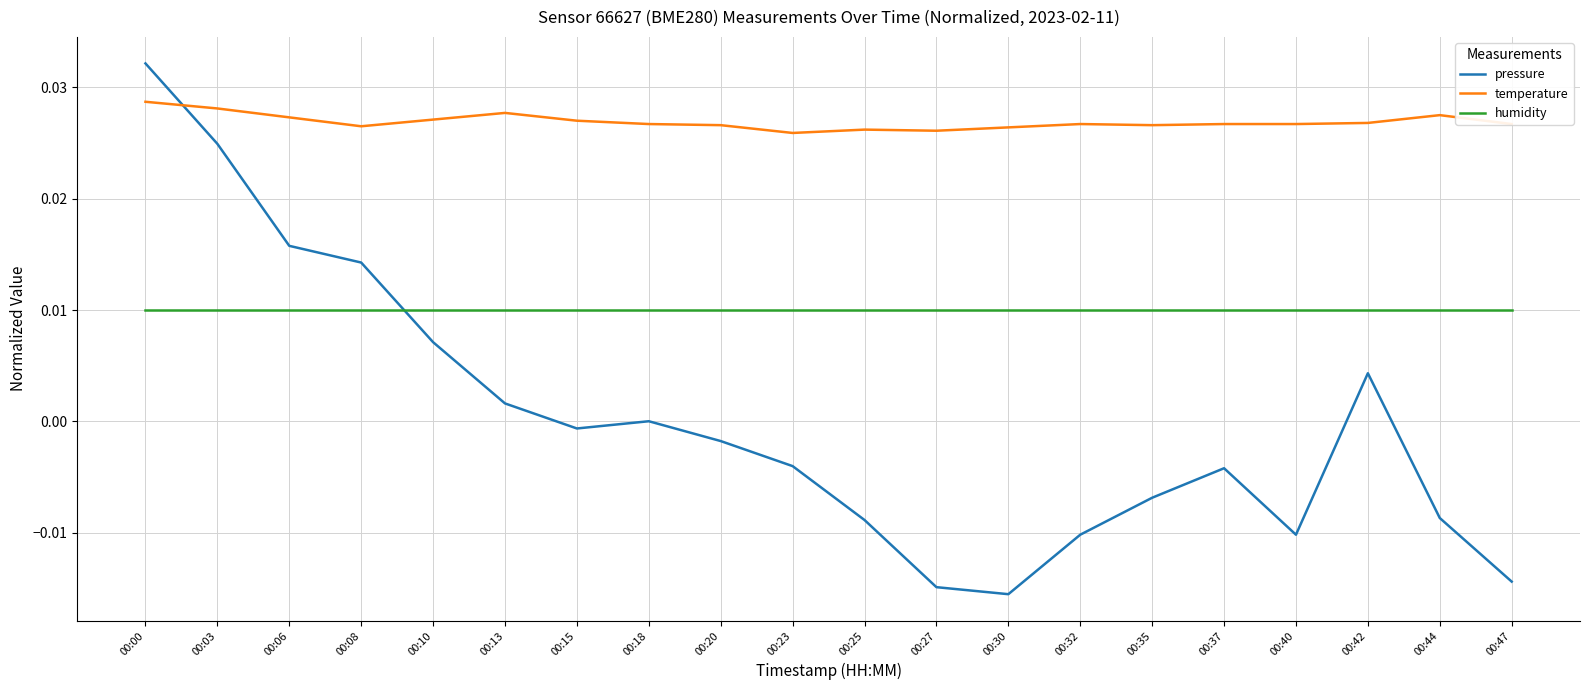

How many intersections are there between temperature and pressure?

1